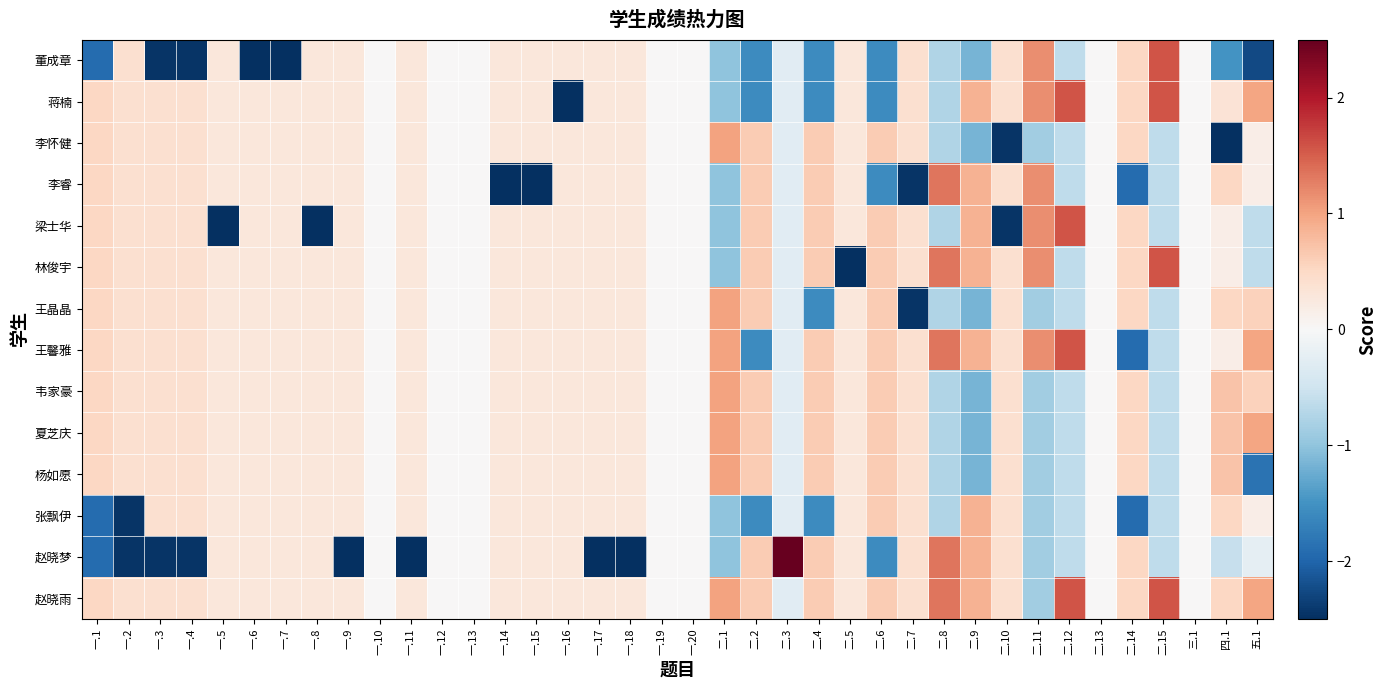

Count the number of data series in this chart.

14